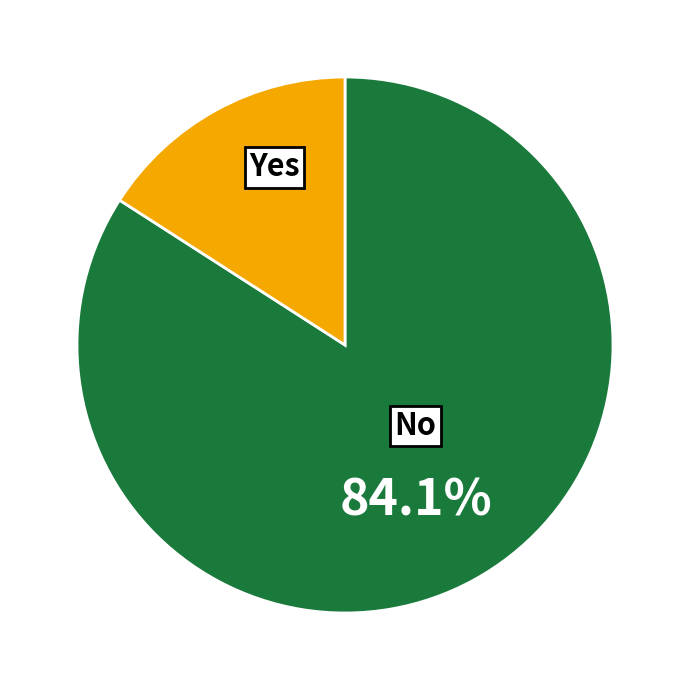

Is there any slice that represents more than half of the pie?

Yes